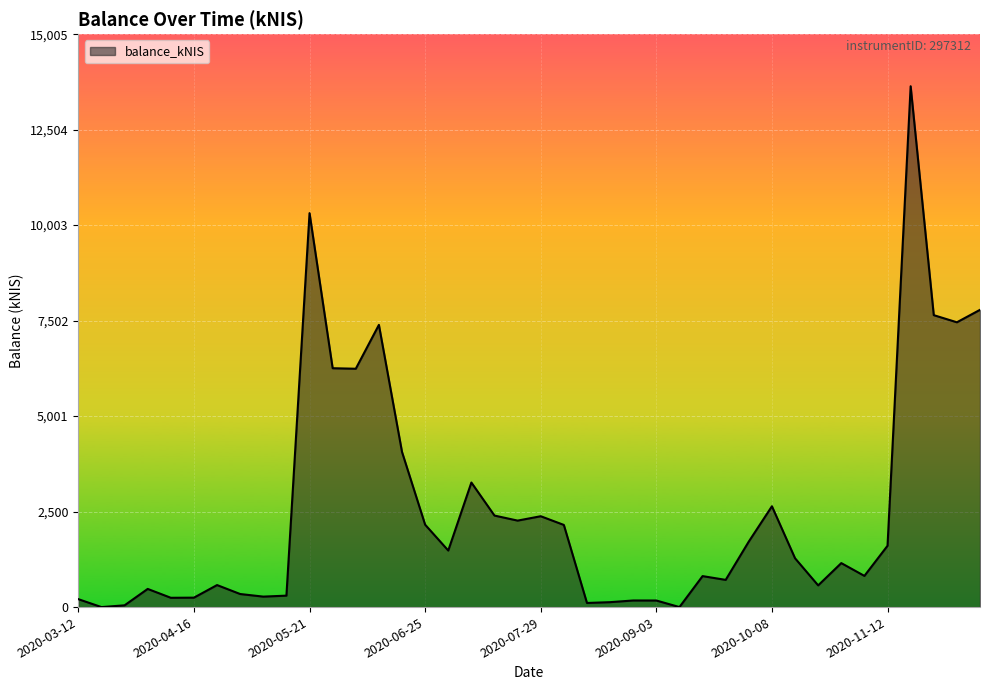

What is the maximum value shown in the chart?

13641.7